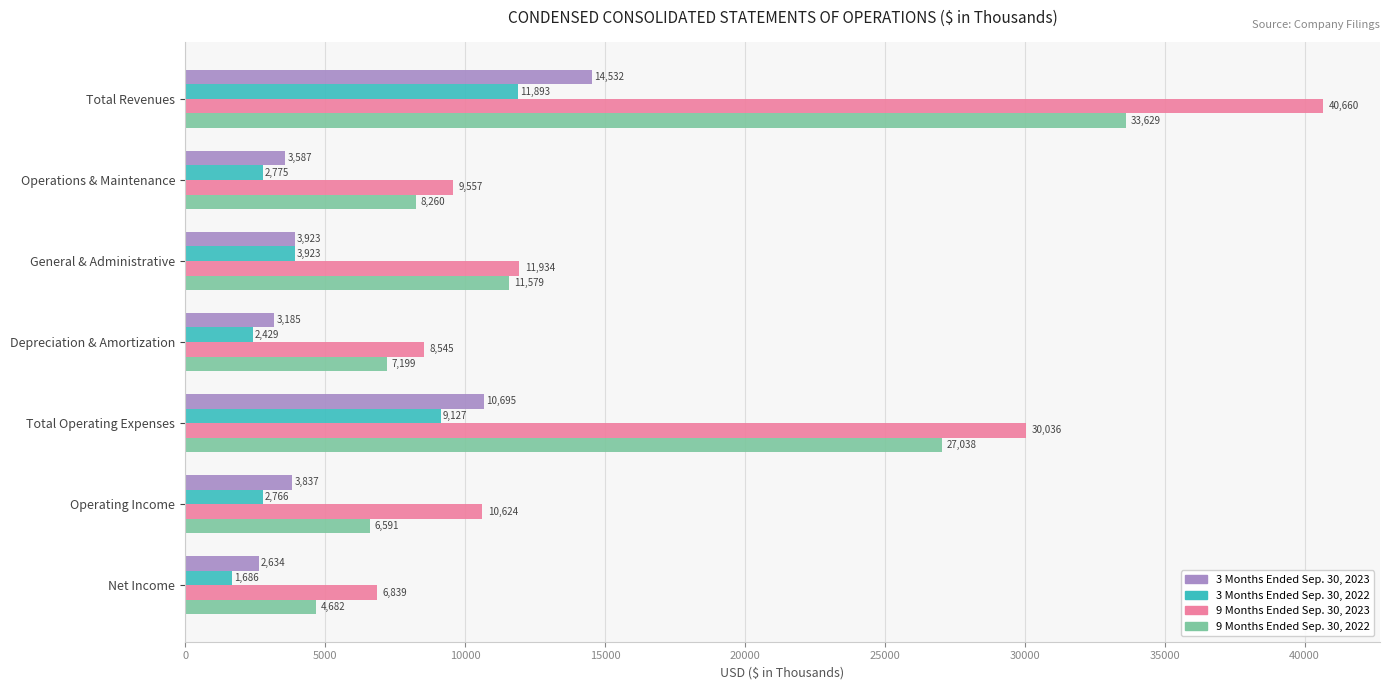

Where is 9 Months Ended Sep. 30, 2023 nearest to the value 23749?

Total Operating Expenses